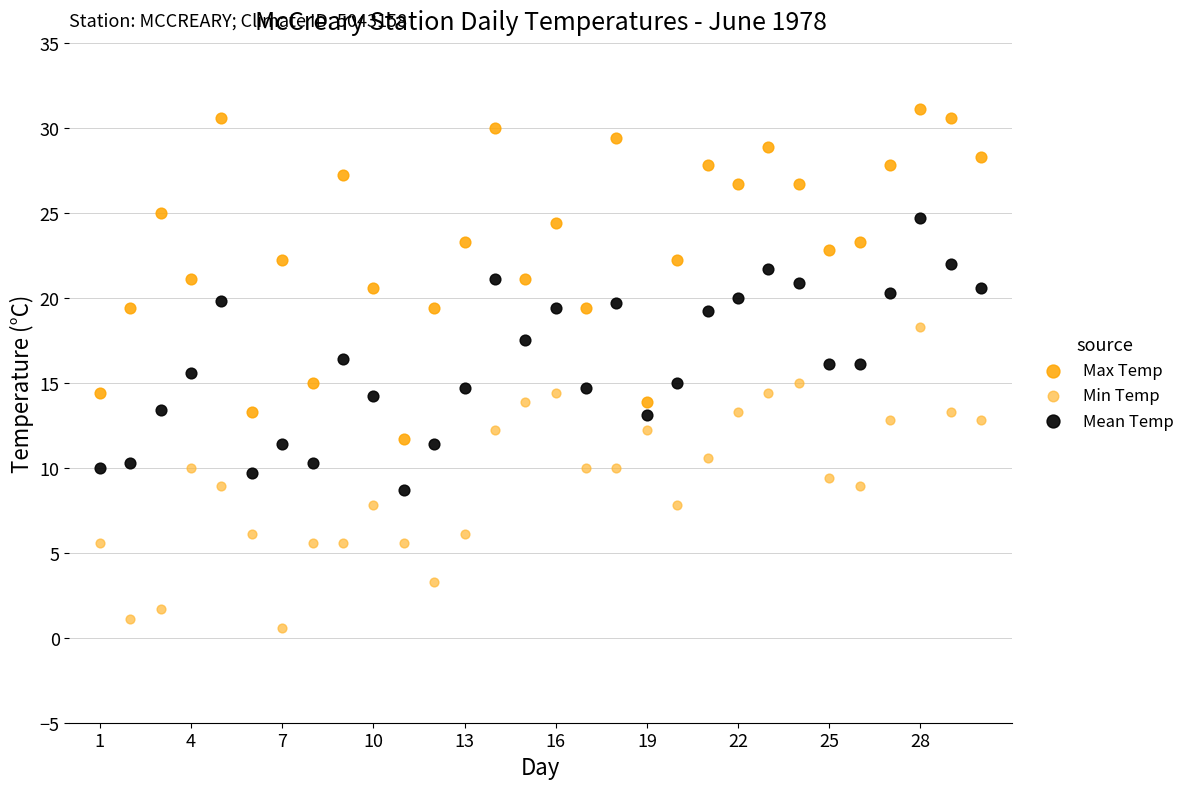

Which series contains the lowest Y value?

Min Temp